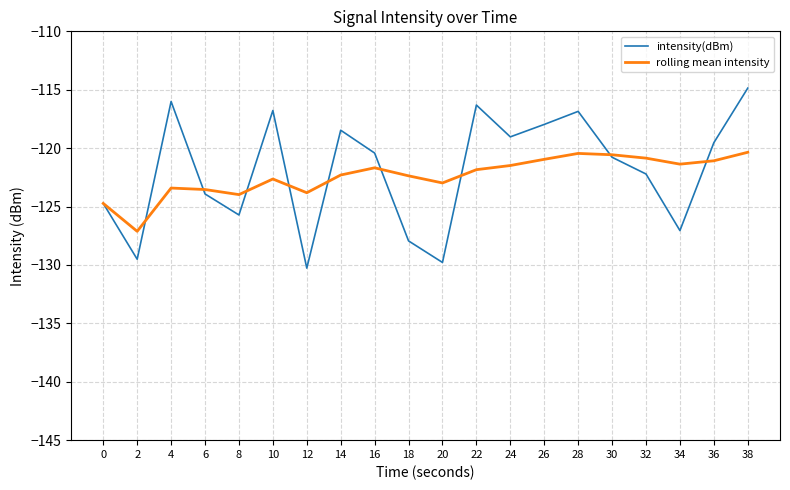

Is it true that rolling mean intensity equals -121.1 at 36?

True